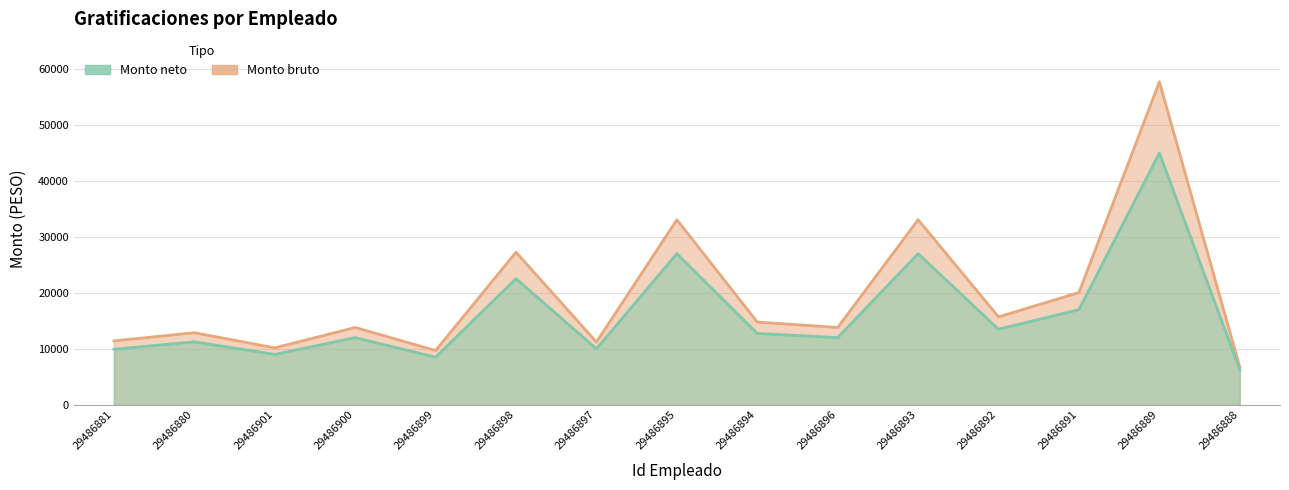

At which label does Monto bruto reach its peak?

29486889